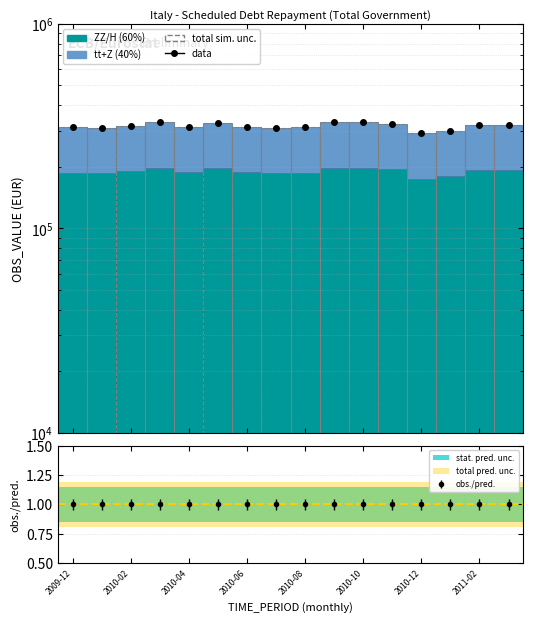

Does the chart contain stacked bars?

No